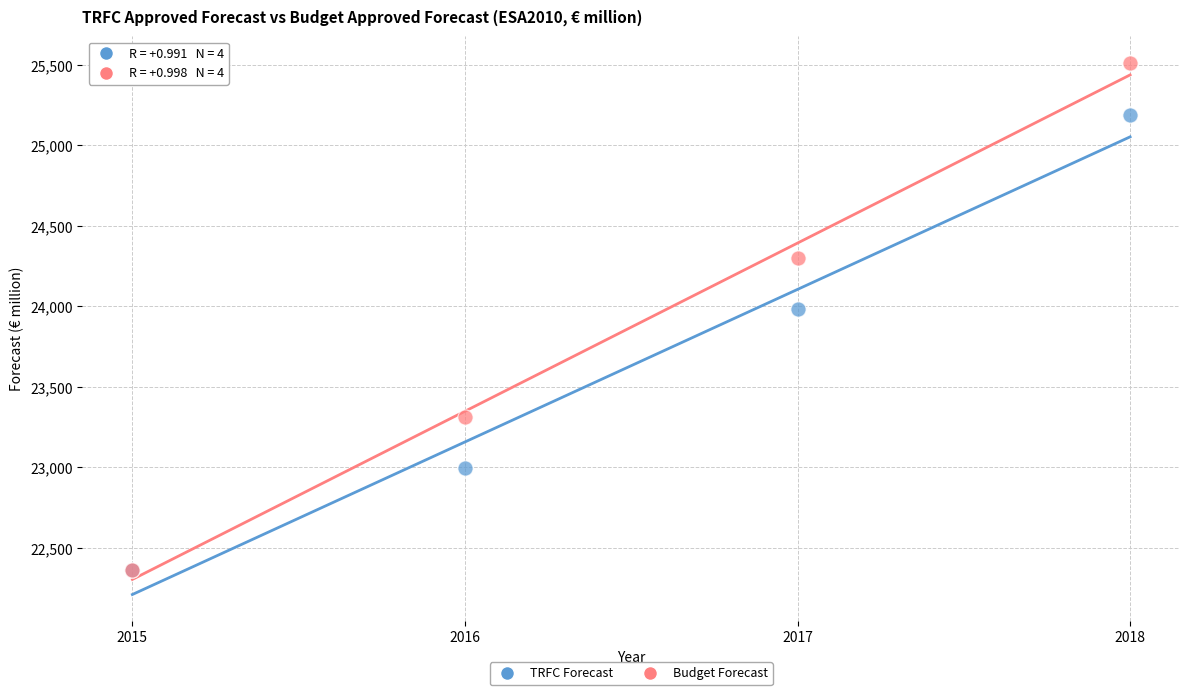

In the Budget Forecast series, what Y value is closest to 23935?

24302.3